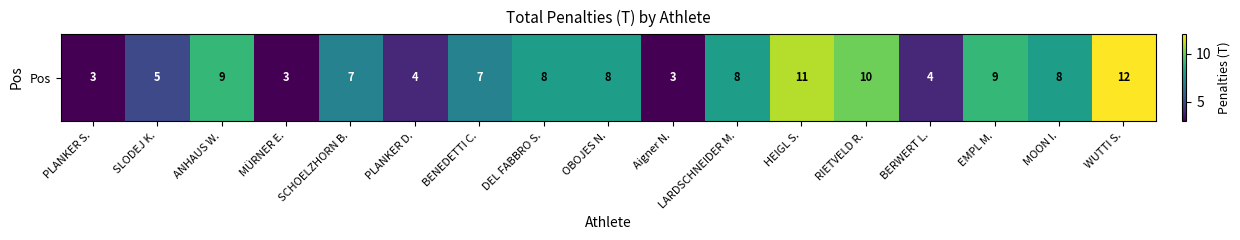

How many distinct data groups are displayed?

1